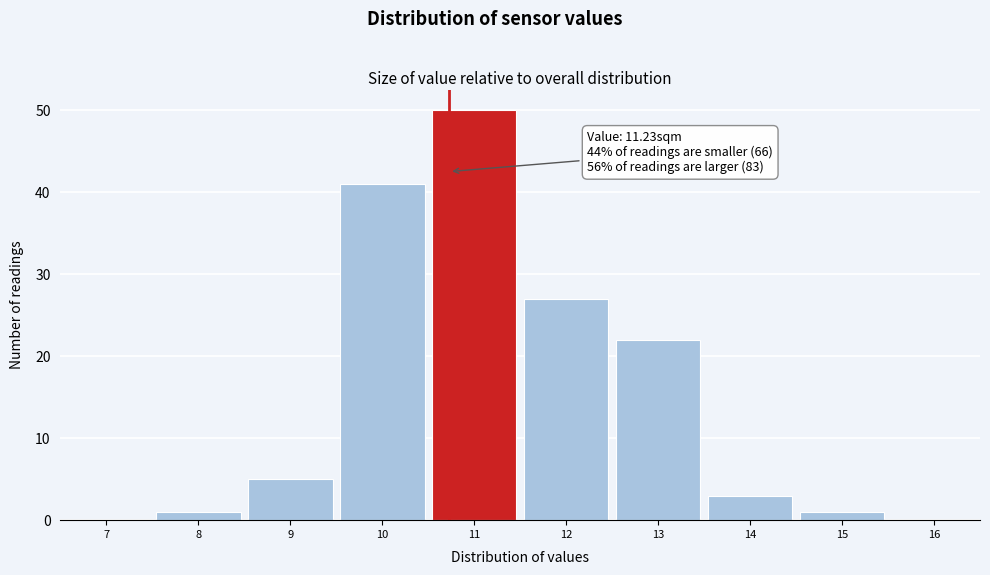

Reading right to left, transcribe all the data shown in this chart.

16=0	15=1	14=3	13=22	12=27	11=50	10=41	9=5	8=1	7=0